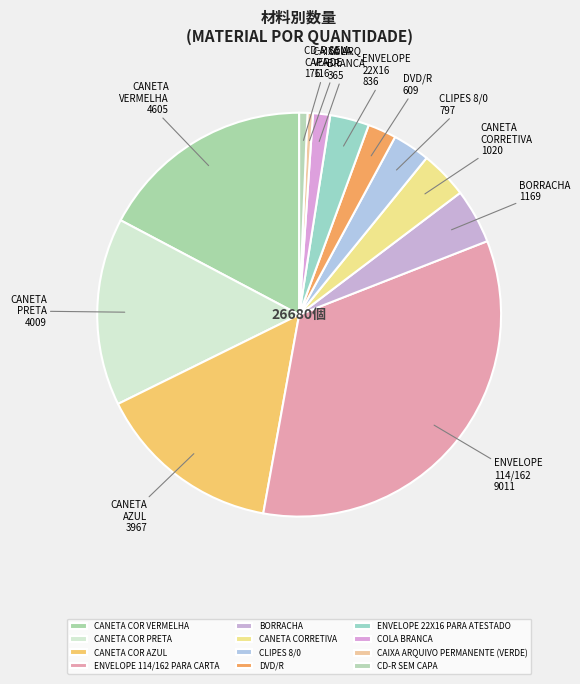

Does CANETA COR PRETA account for over 50% of the chart?

No